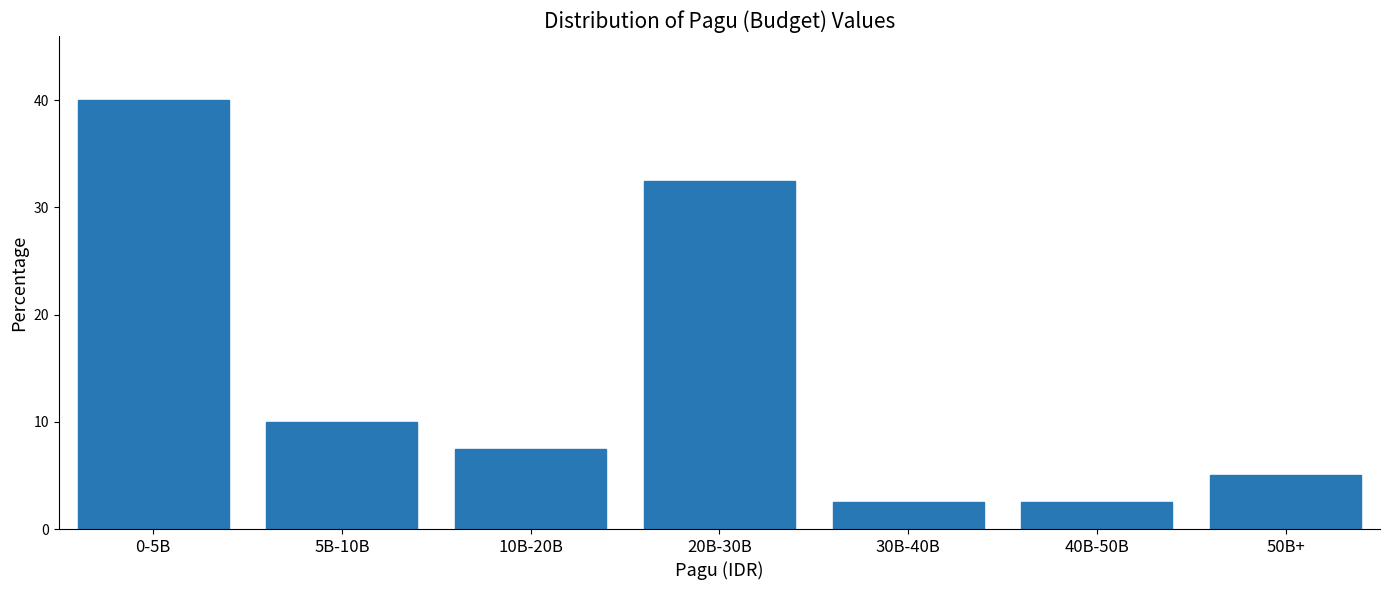

Reading right to left, extract all data points from this chart.

50B+=5.0	40B-50B=2.5	30B-40B=2.5	20B-30B=32.5	10B-20B=7.5	5B-10B=10.0	0-5B=40.0